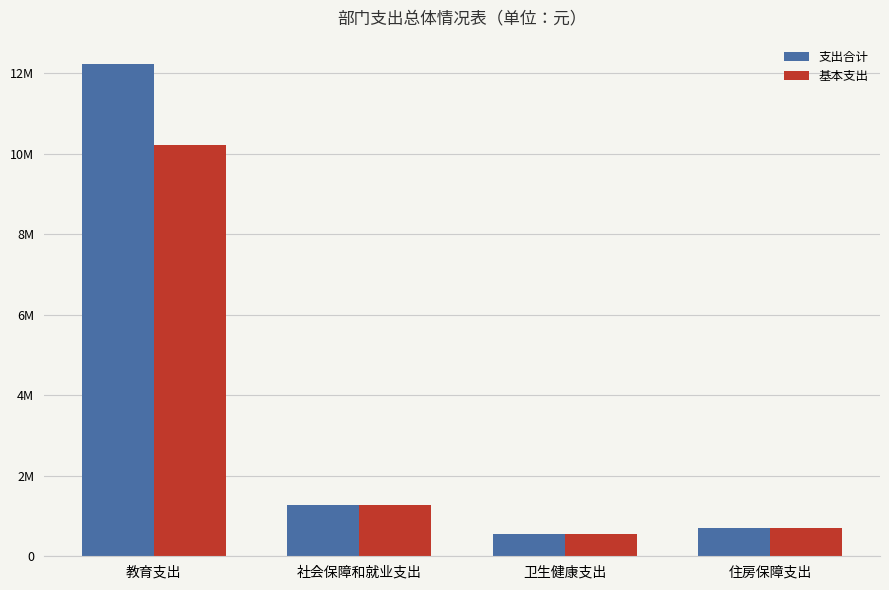

What are all the series names shown in the legend?

支出合计, 基本支出